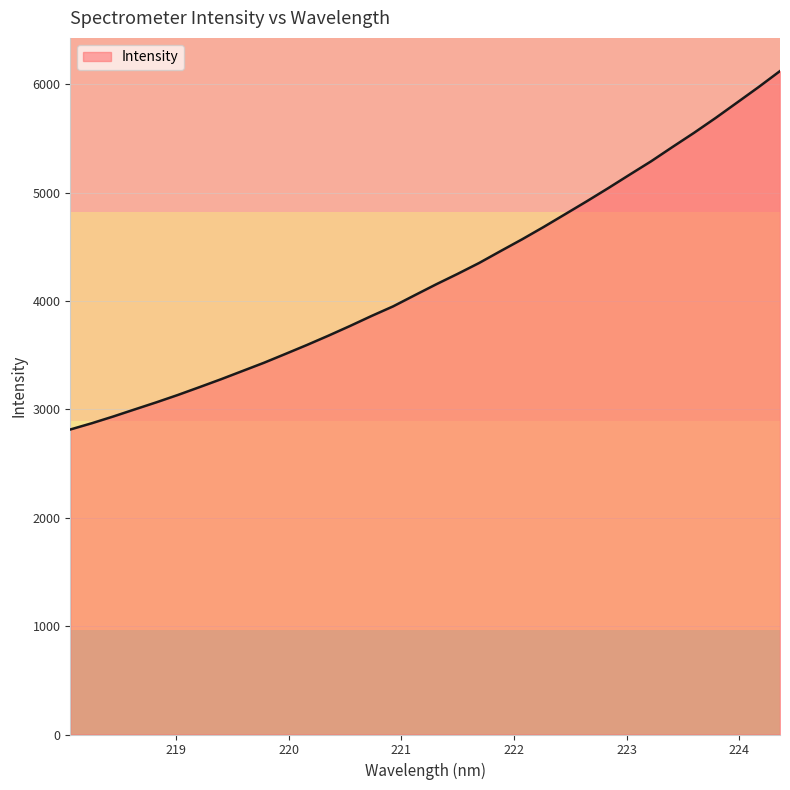

What is the maximum value shown in the chart?

6121.1